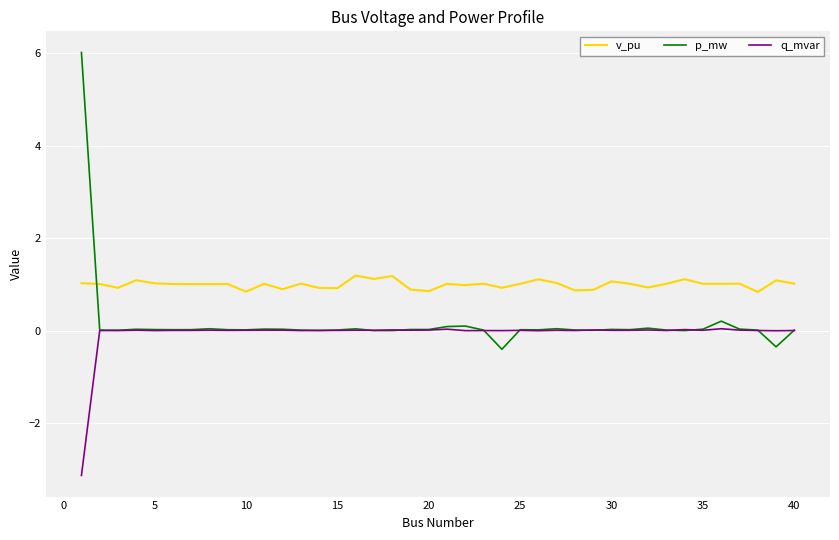

True or false: q_mvar and v_pu cross at least once.

False